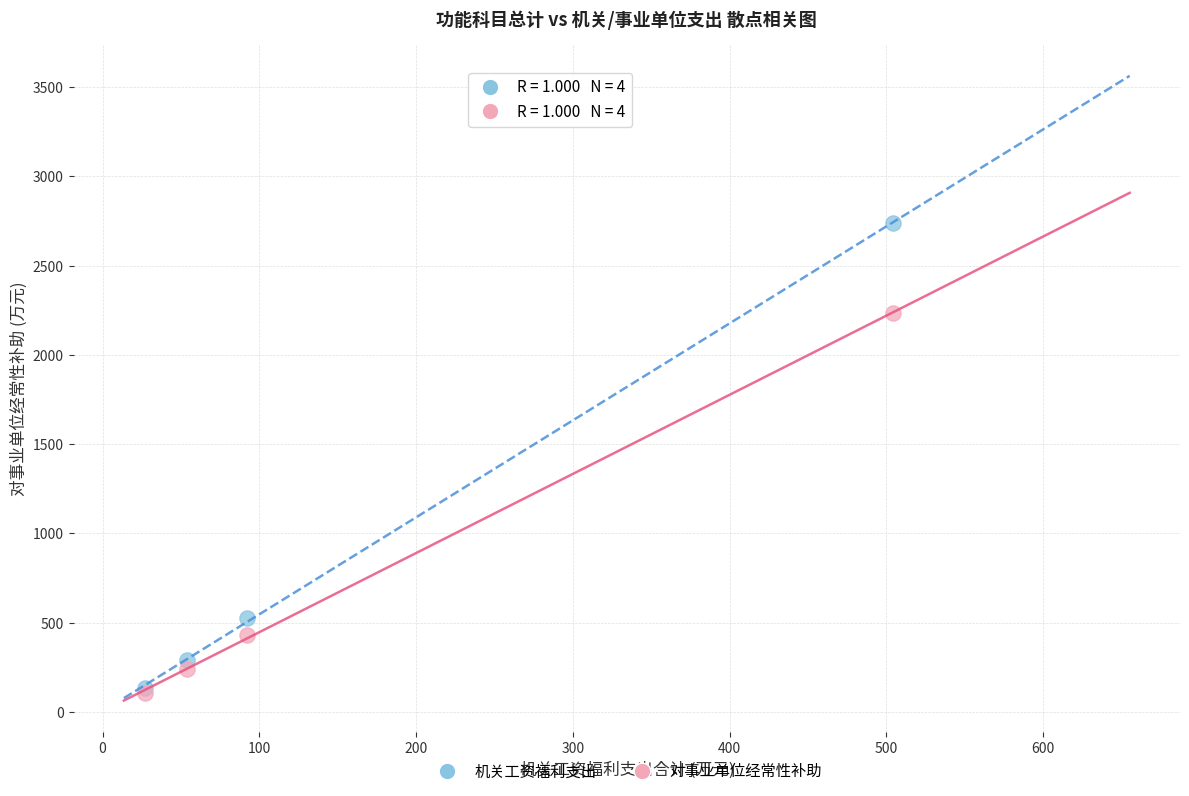

What are all the series names shown in the legend?

机关工资福利支出, 对事业单位经常性补助